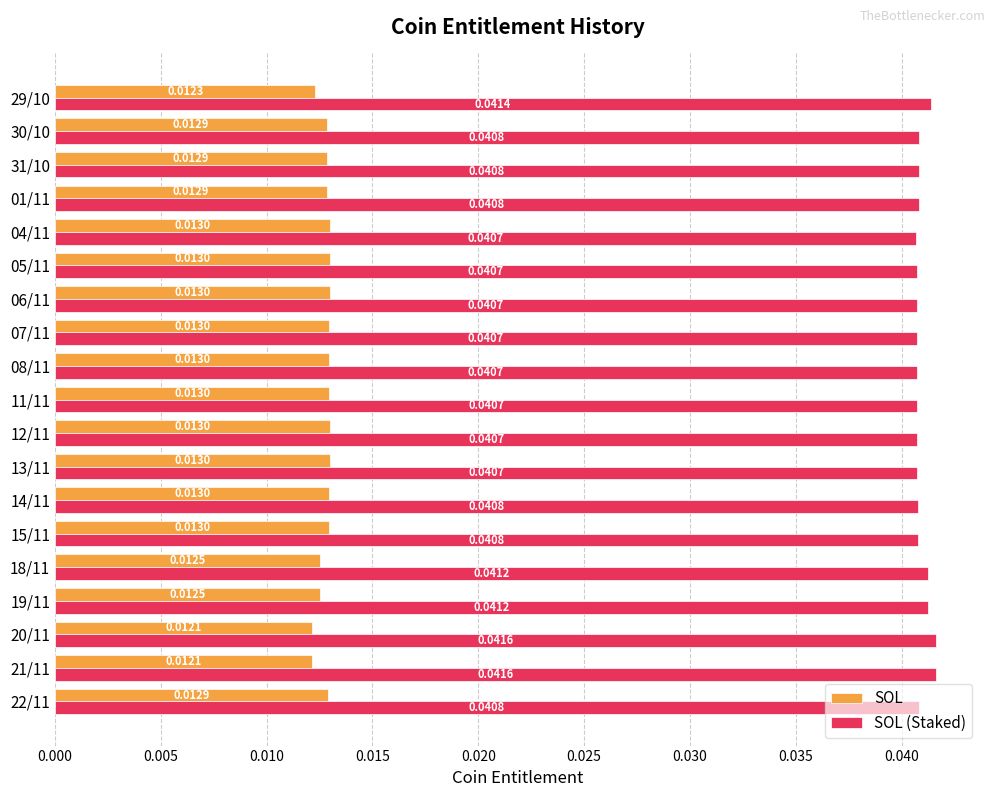

What is the sum of all SOL (Staked) values?

0.8